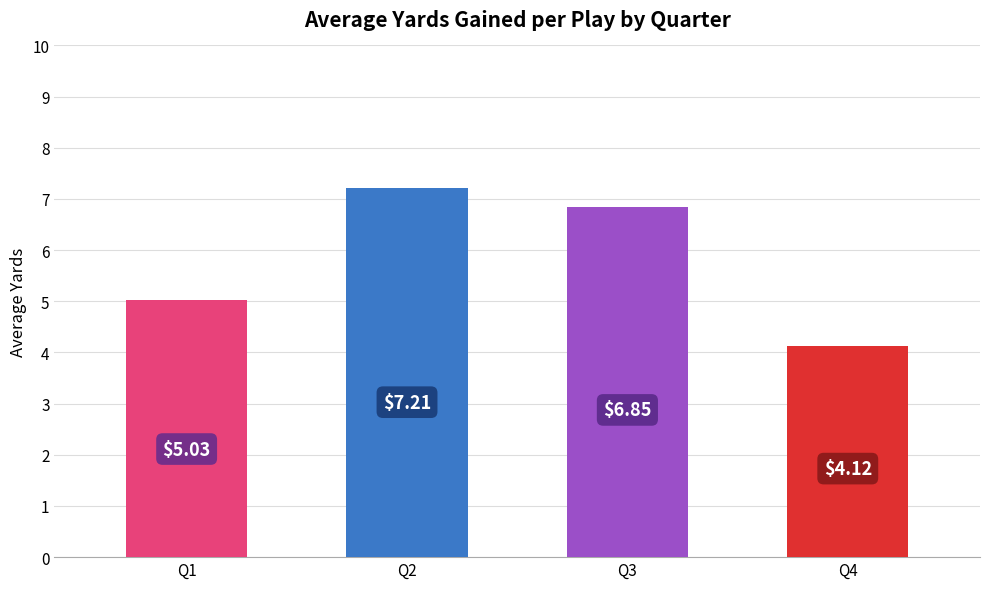

At which label is the value closest to 5?

Q1